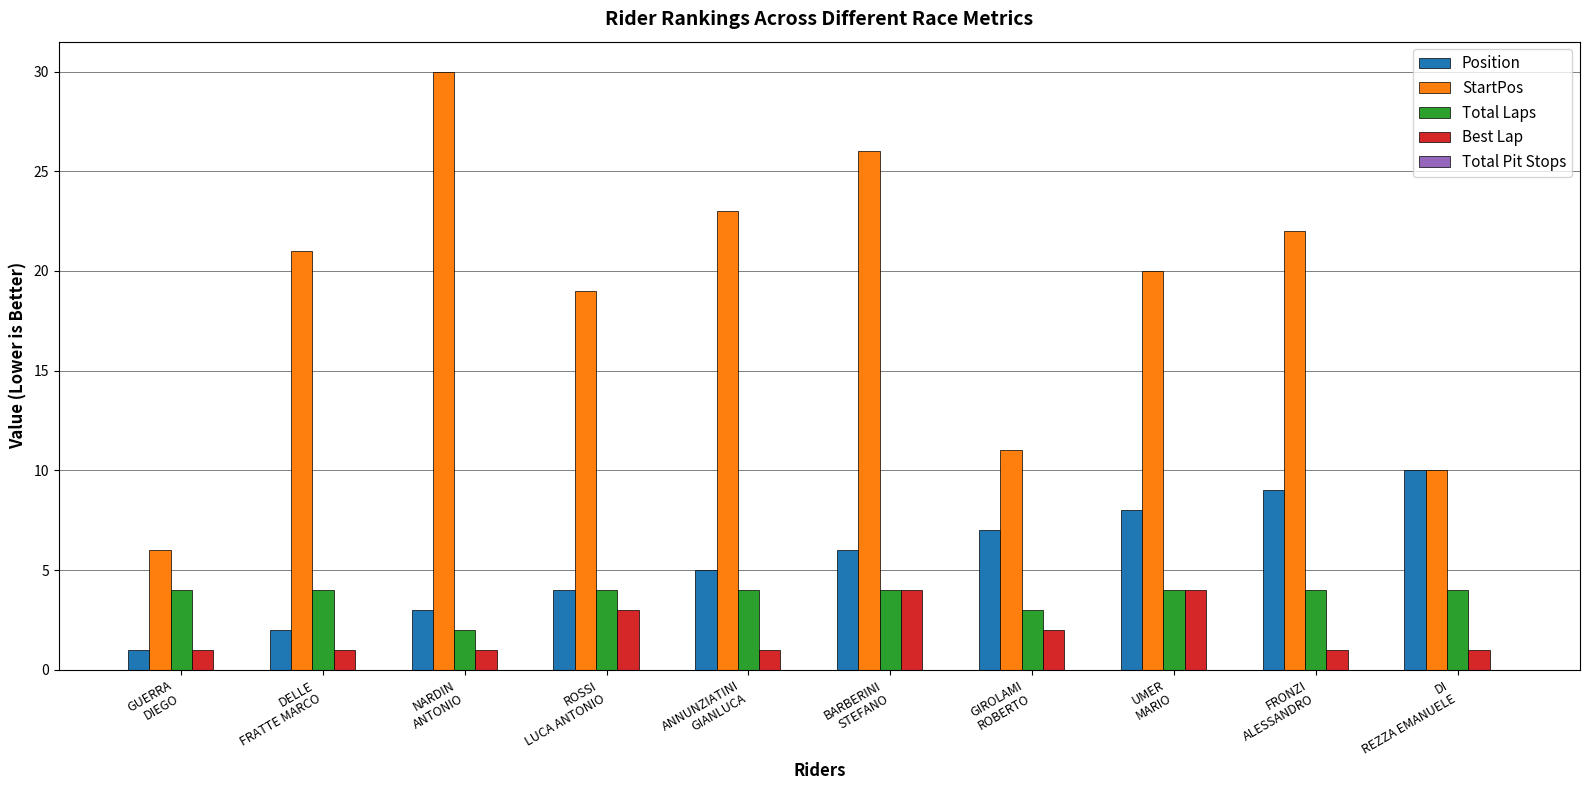

What is the sum of all Position values?

55